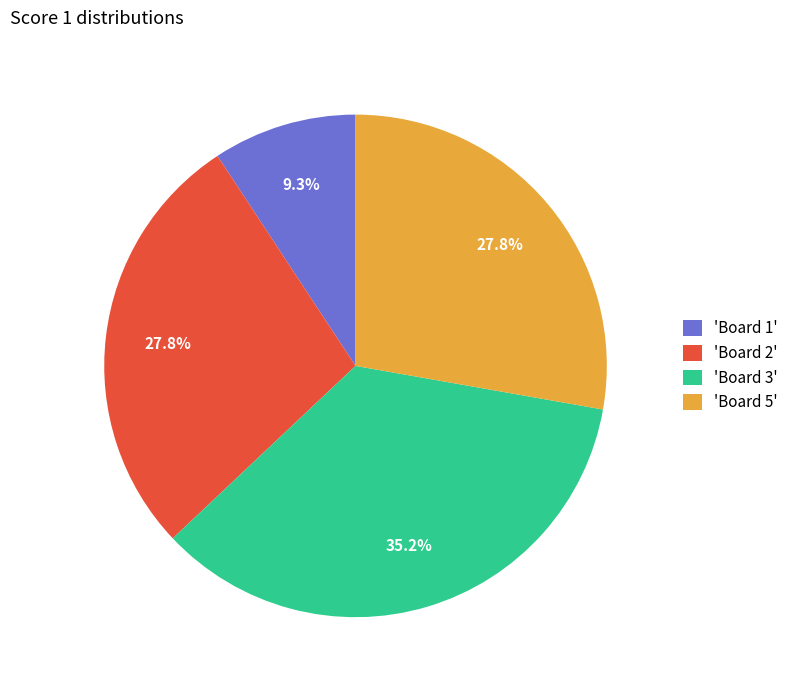

Is 'Board 5' the majority of the pie?

No